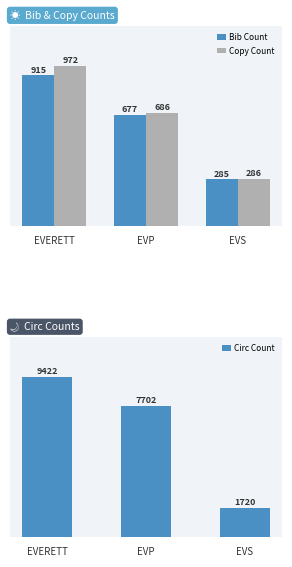

Are the bars grouped side by side (vs. stacked)?

Yes